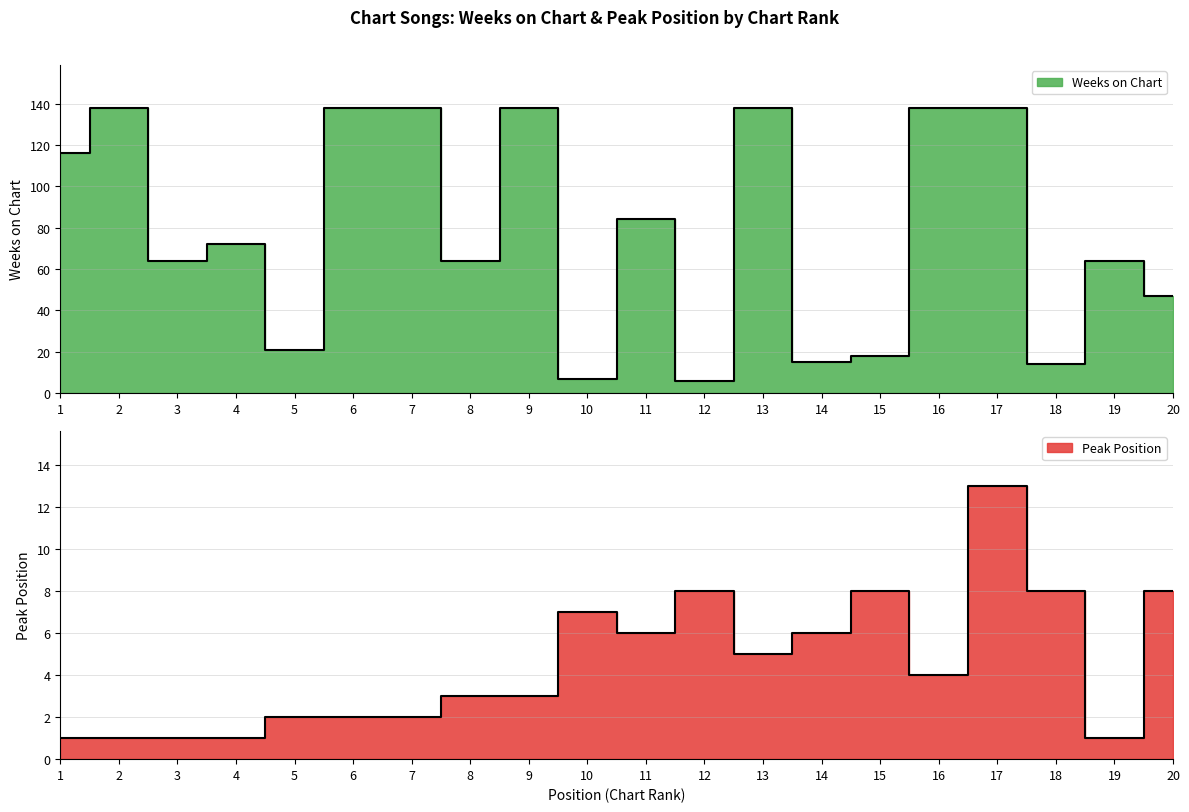

What is the highest value of the Peak Position series?

13